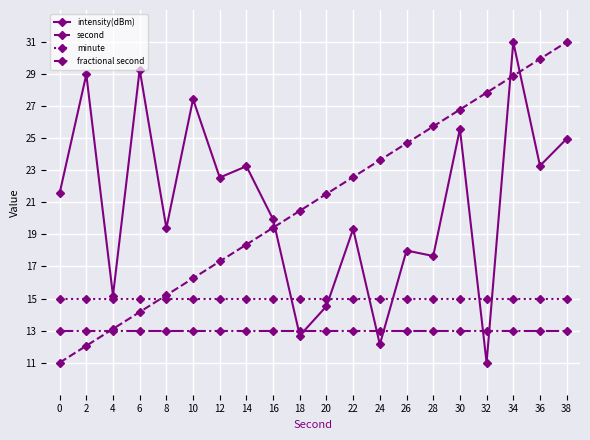

After their last crossing, which series has the higher values: fractional second or second?

second